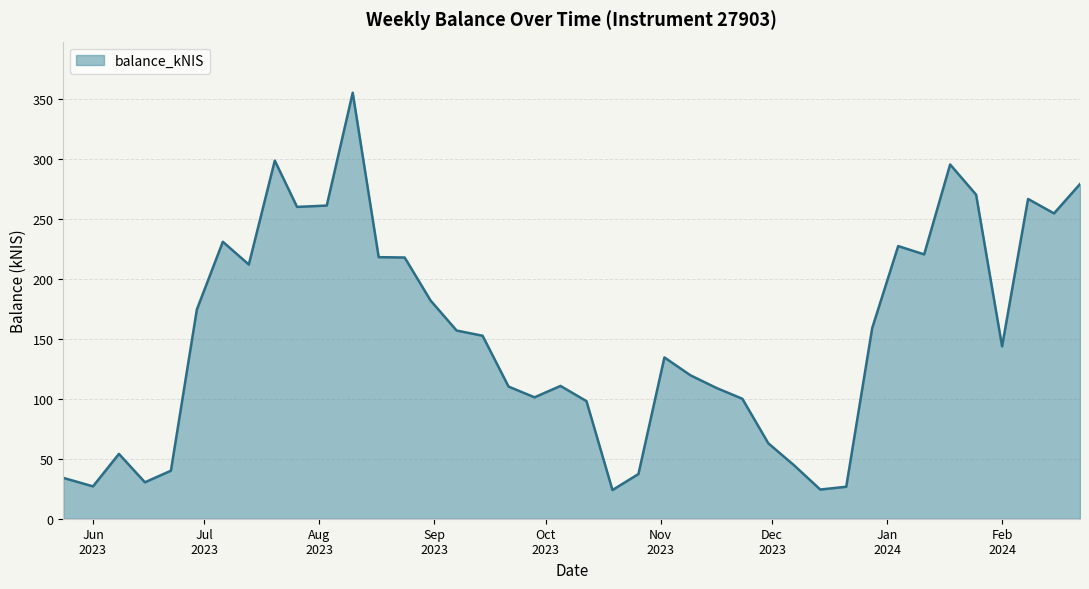

What is the maximum value shown in the chart?

355.5